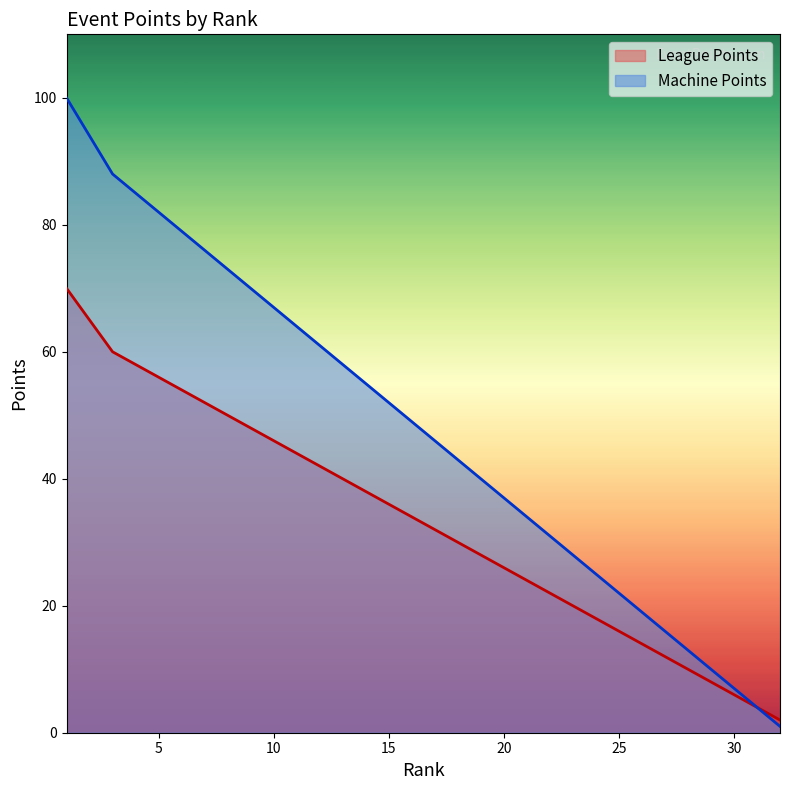

Rank the series by their average value, from highest to lowest.

Machine Points, League Points